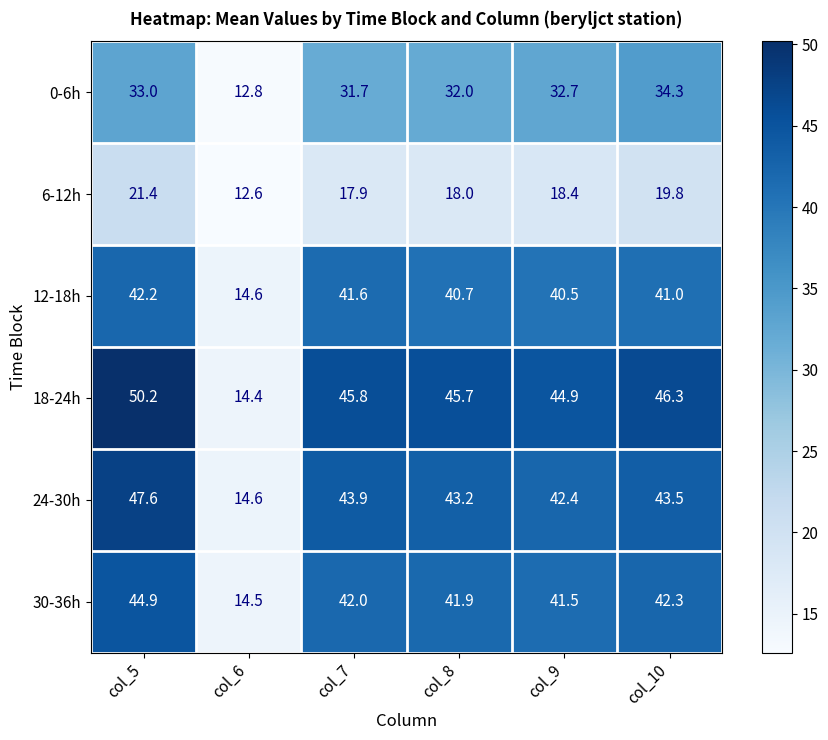

List the series in order of their peak value, highest first.

18-24h, 24-30h, 30-36h, 12-18h, 0-6h, 6-12h